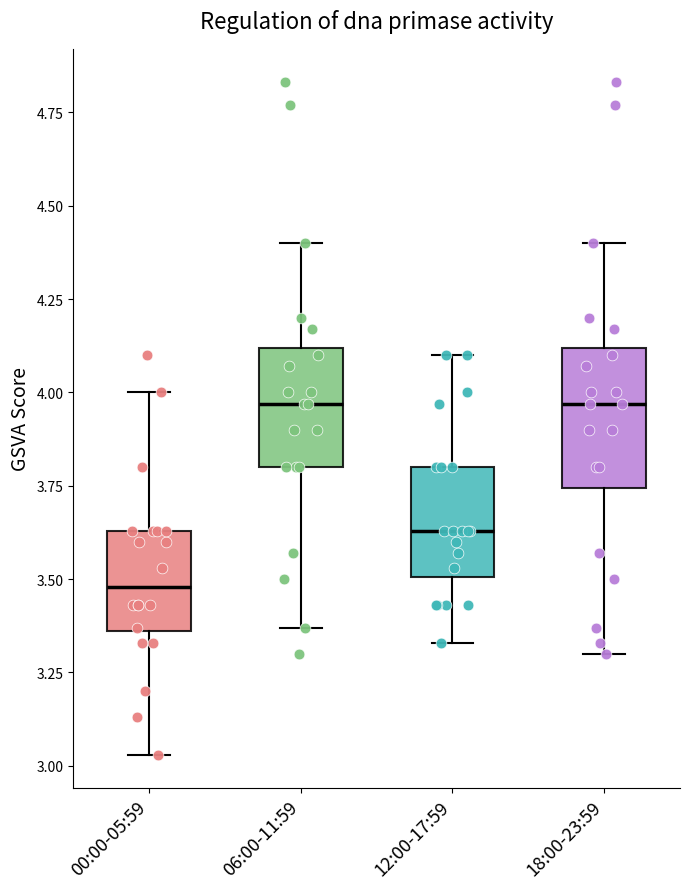

Which box's median line is the lowest?

00:00-05:59